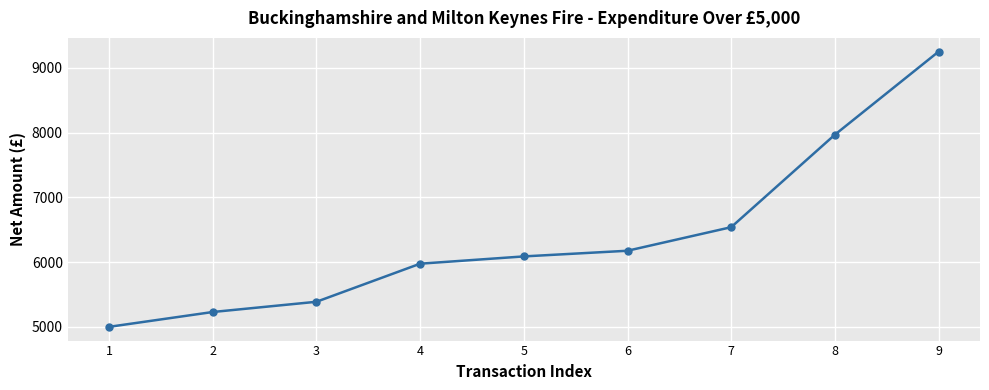

Reading left to right, list all the values displayed in this chart.

5000.0	5229.0	5387.0	5975.0	6087.5	6175.0	6538.9	7967.0	9250.0